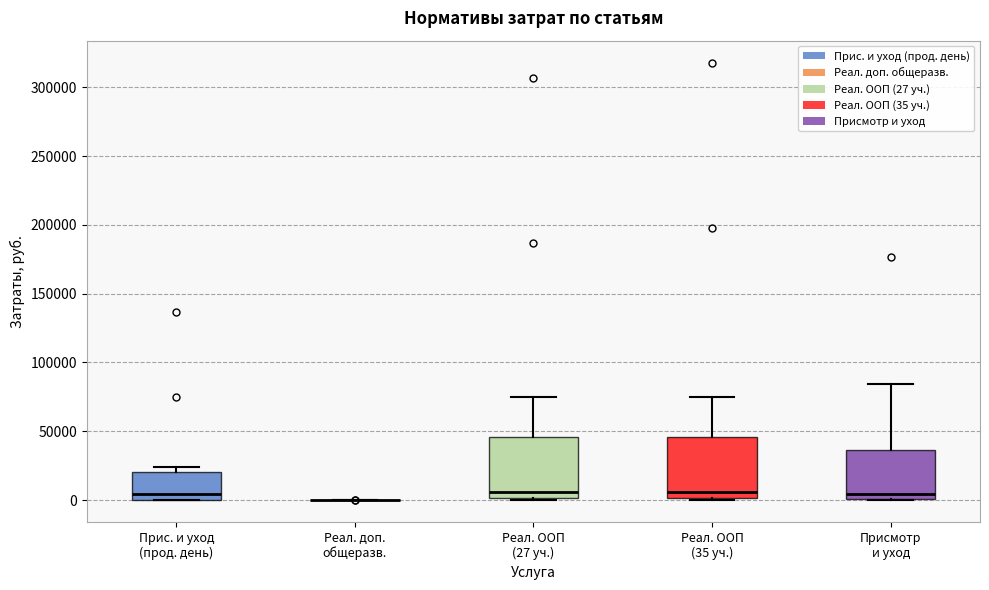

Reading left to right, read every box against the y-axis: the position of its median line, the range the box covers, and the ends of its whiskers. The values are not printed on the chart, so give them approximately, as read against the axis.

Прис. и уход (прод. день): median 5000, box 0 to 20000, whiskers 0 to 25000
Реал. доп. общеразв.: box collapsed to a line at 0, whiskers 0 to 0
Реал. ООП (27 уч.): median 5000, box 0 to 45000, whiskers 0 to 75000
Реал. ООП (35 уч.): median 5000, box 0 to 45000, whiskers 0 to 75000
Присмотр и уход: median 5000, box 0 to 35000, whiskers 0 to 85000